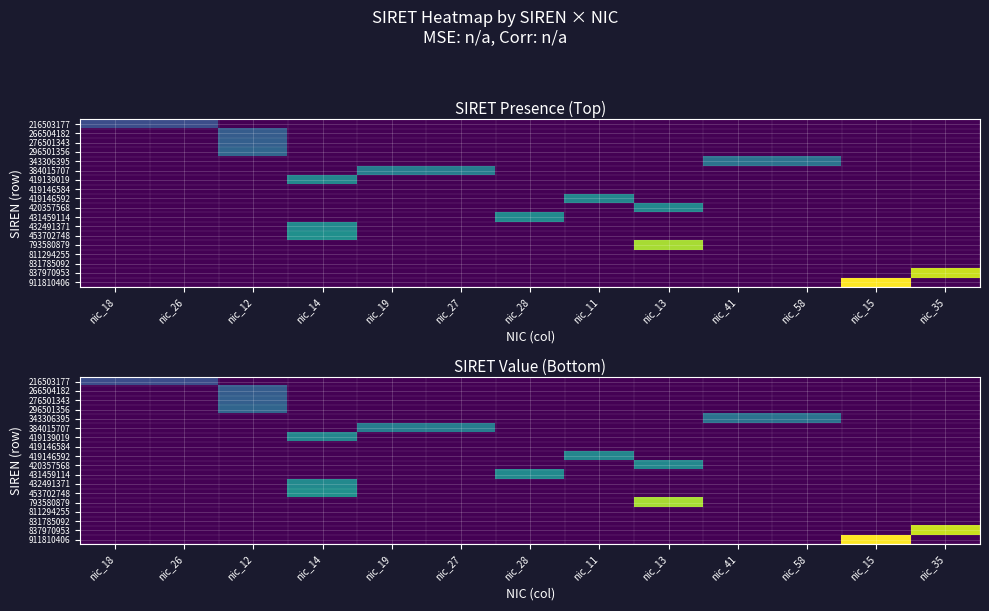

Is it true that 420357568 equals 19326133084065 at nic_26?

False